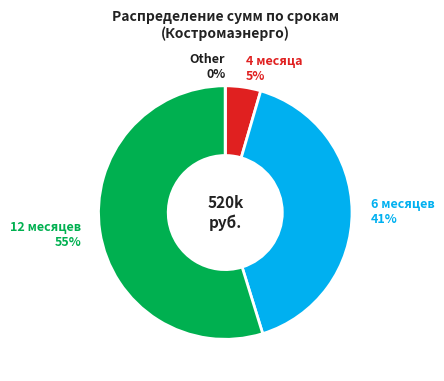

Is it true that 4 is 1% of the pie?

False